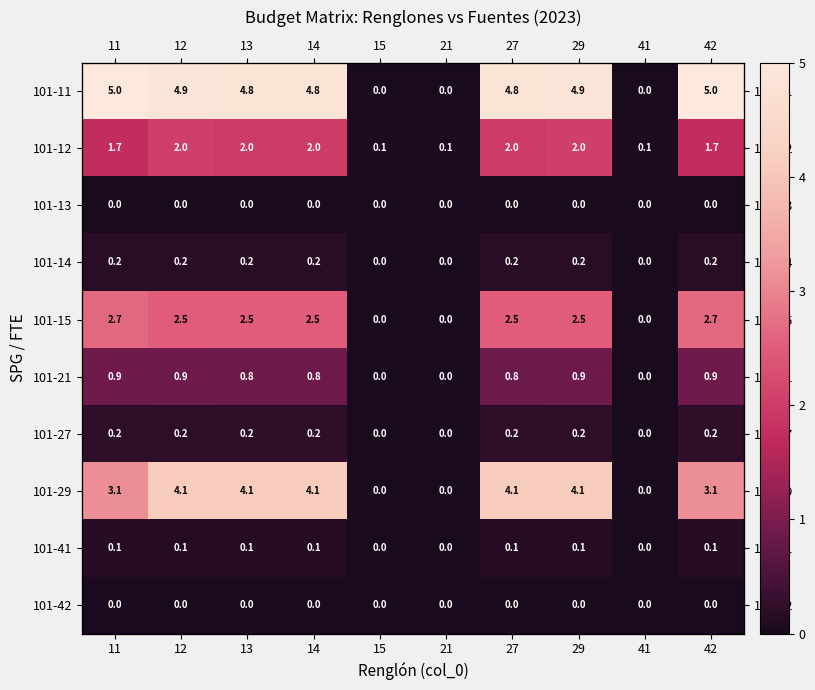

Between 14 and 41, which series saw the biggest shift?

101-11